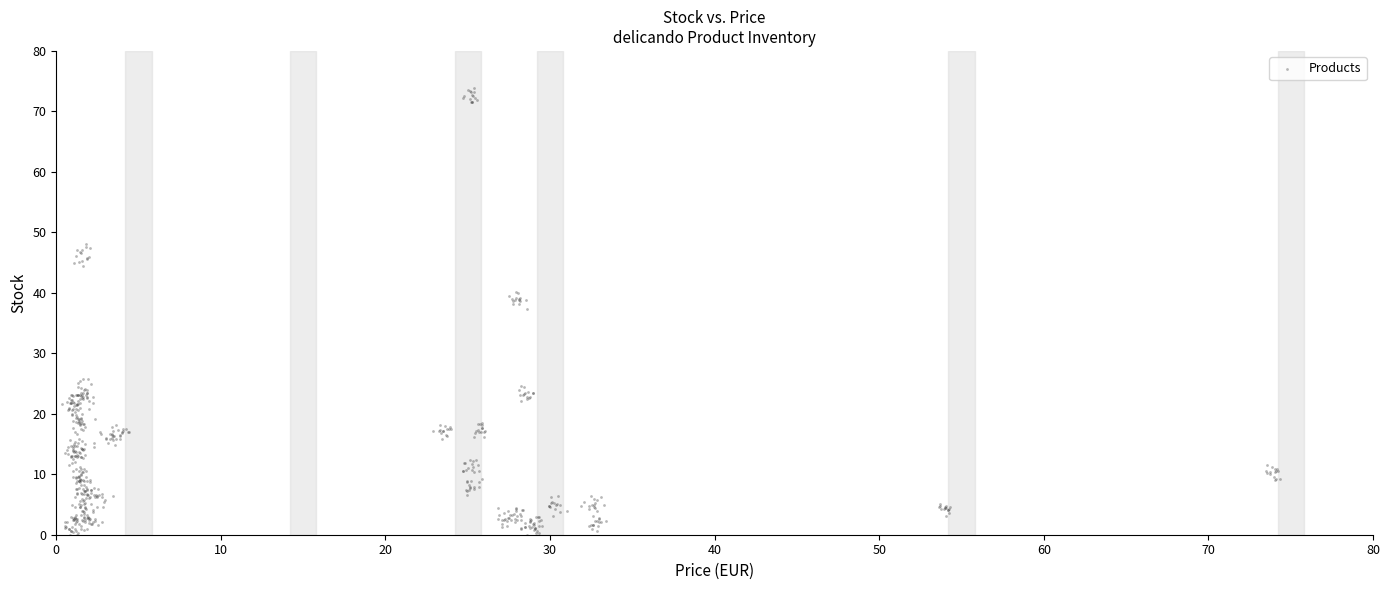

What Y value in the scatter plot is closest to 36?

37.4